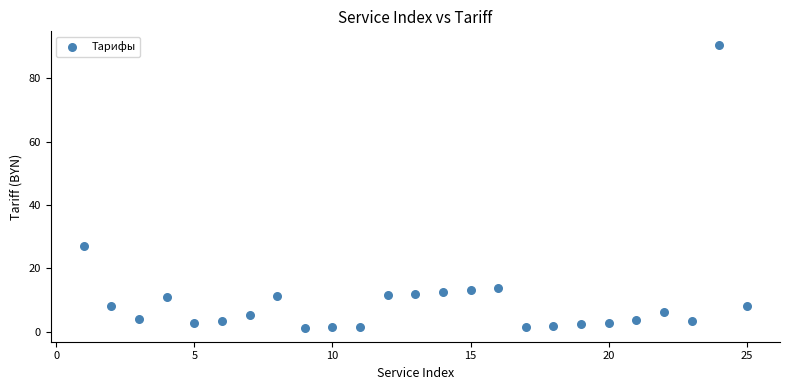

What is the range of X values (max minus min)?

24.0